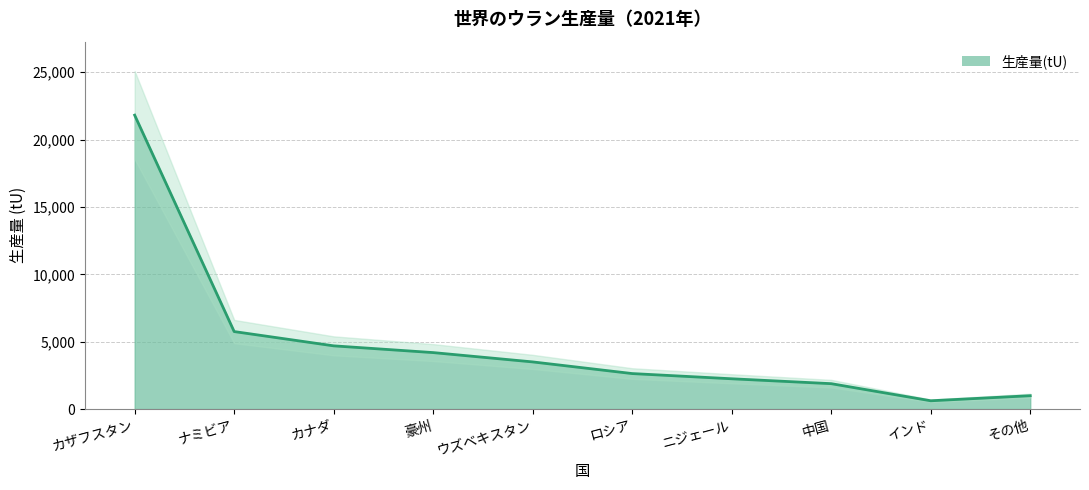

Is it true that the value at カナダ is 942?

False